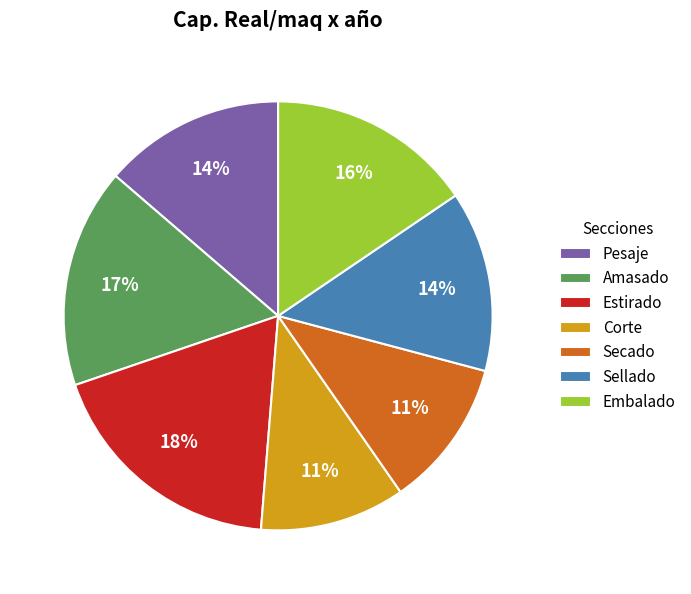

True or false: Pesaje accounts for 1% of the total.

False